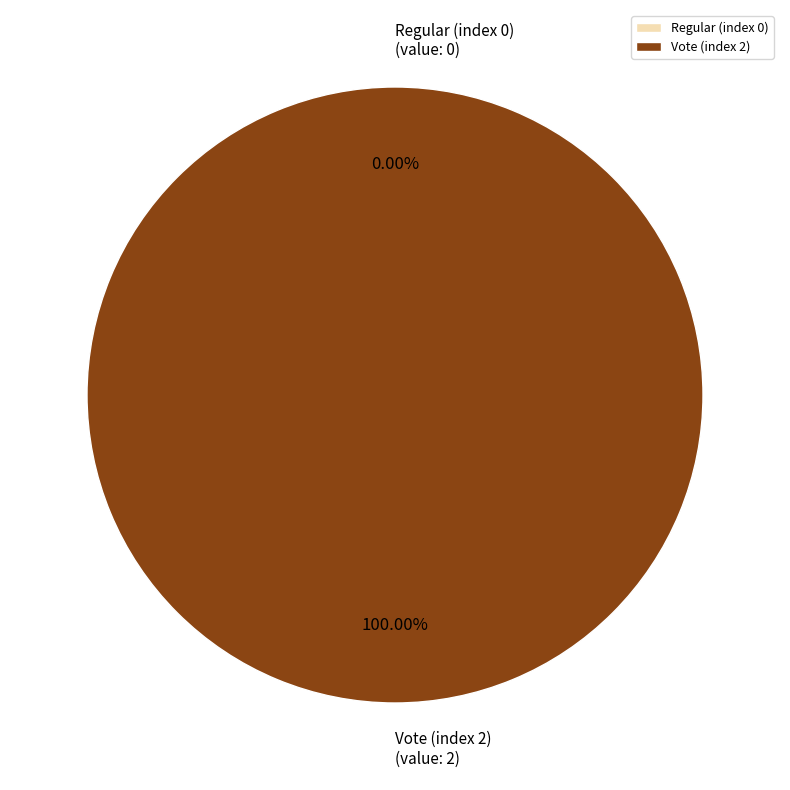

Which category has the smallest portion of the pie?

Regular (index 0)